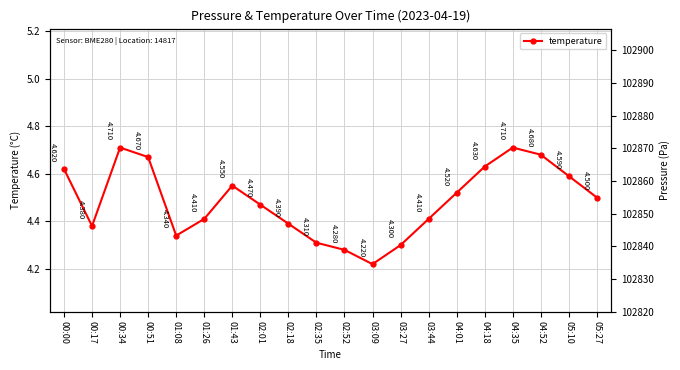

True or false: pressure and temperature cross at least once.

False